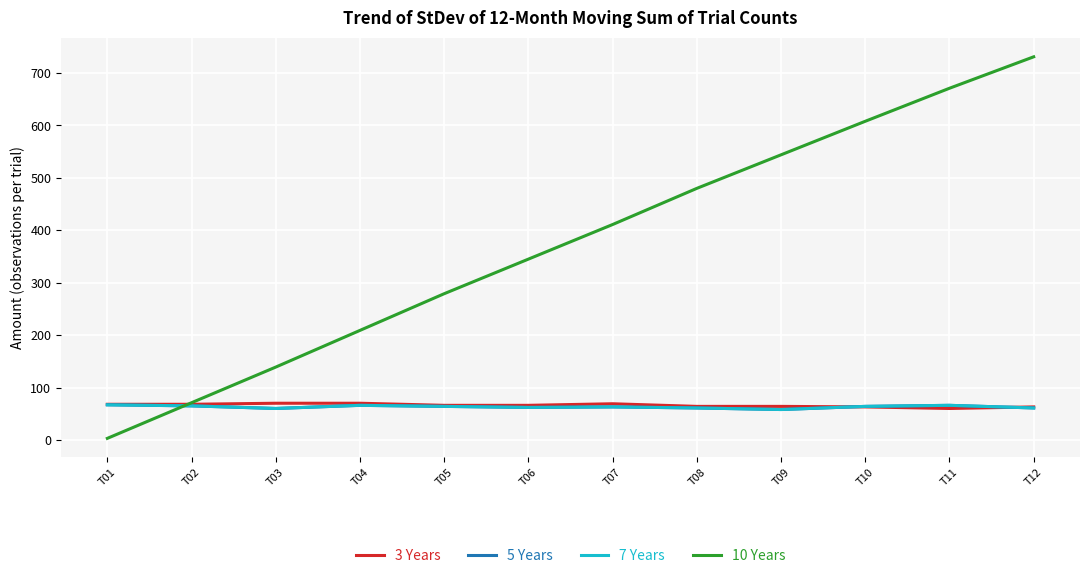

Does the chart display data point markers on the line(s)?

No